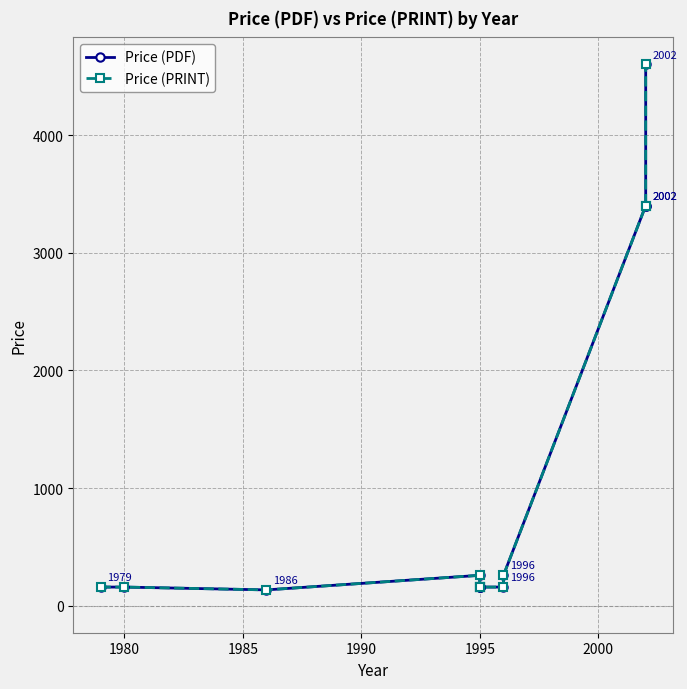

What is the difference between the maximum and second lowest values in the Price (PRINT) series?

4442